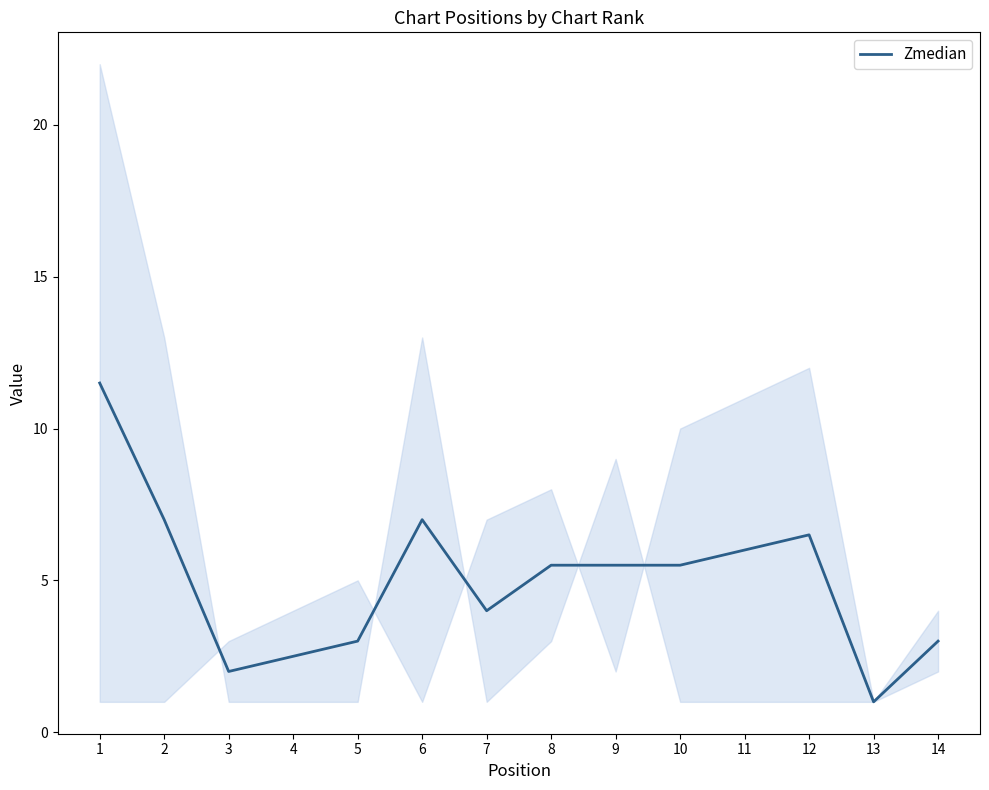

Approximately how many times larger is the value at 13 compared to 9?

0.2